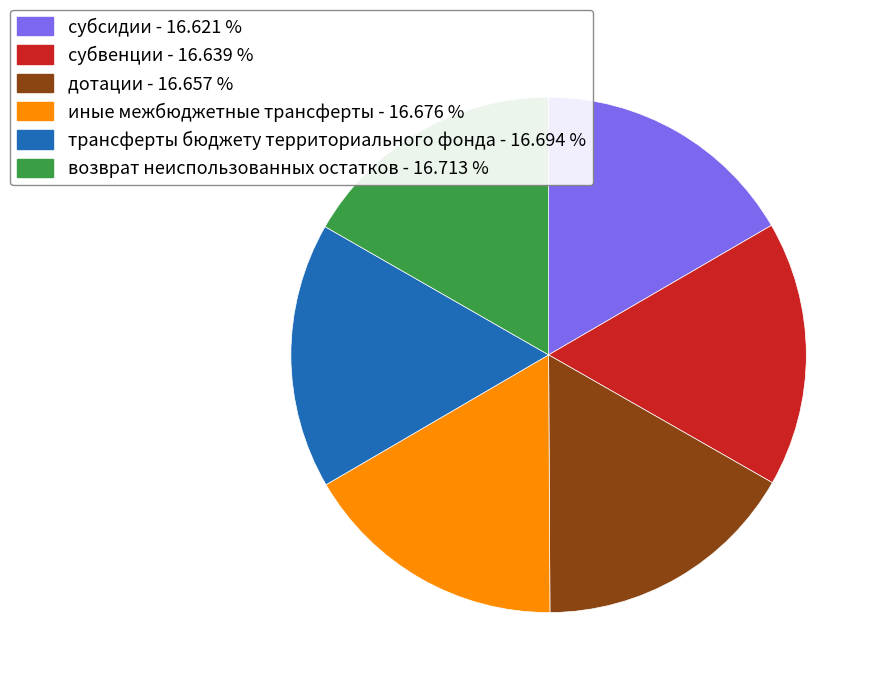

Approximately how many times larger is the value at субвенции - 16.639 % compared to трансферты бюджету территориального фонда - 16.694 %?

1.0